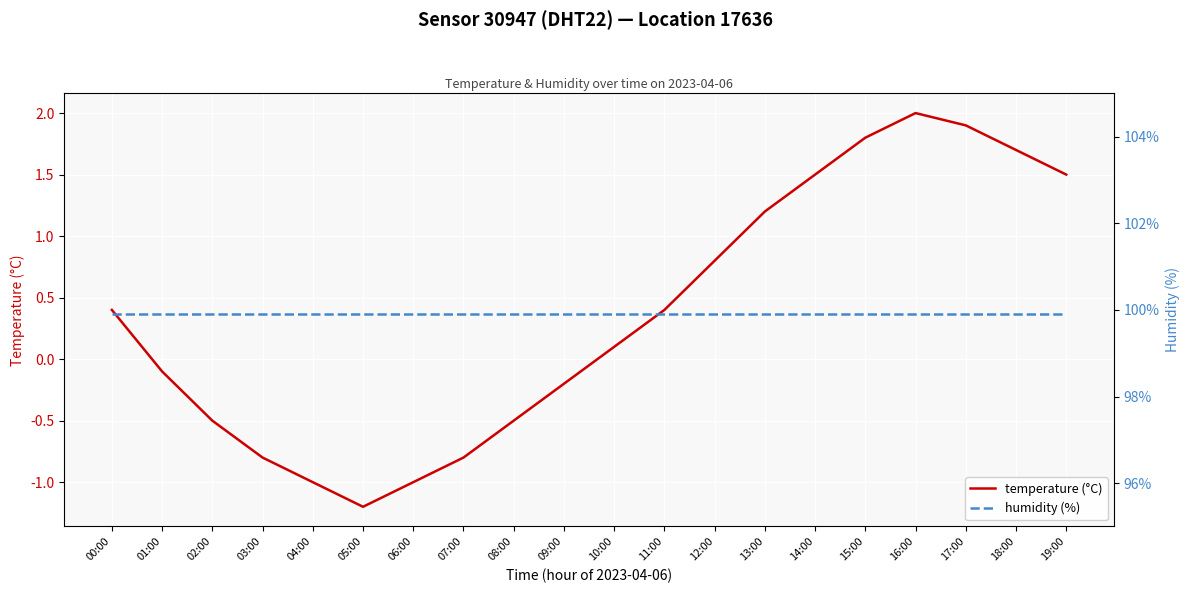

True or false: humidity (%) and temperature (°C) cross at least once.

False